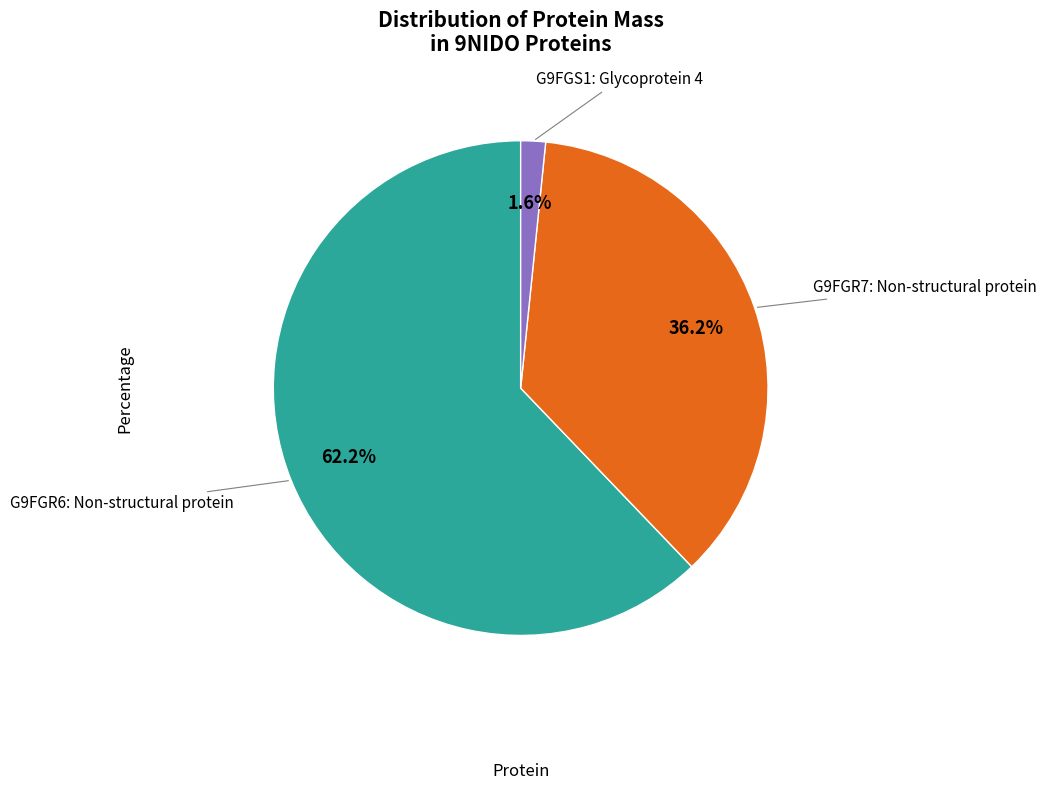

Is there any slice that represents more than half of the pie?

Yes